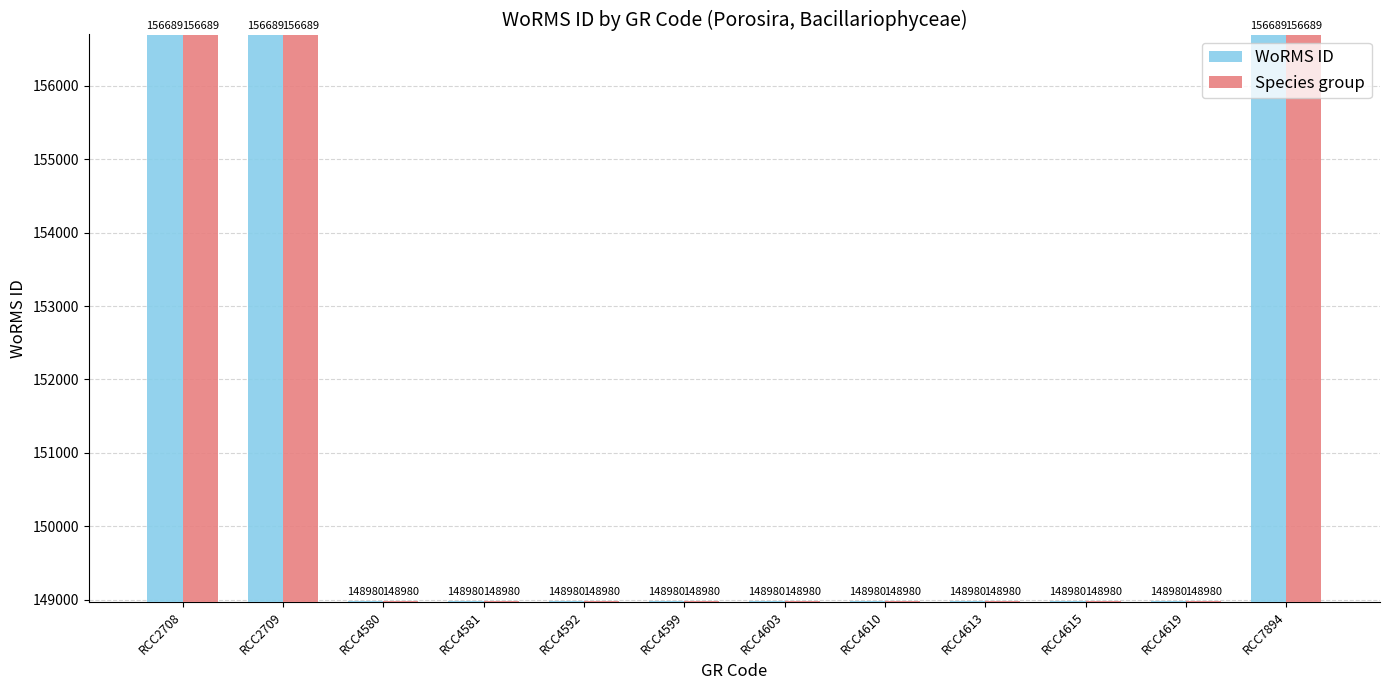

What is the minimum value shown in the chart?

148980